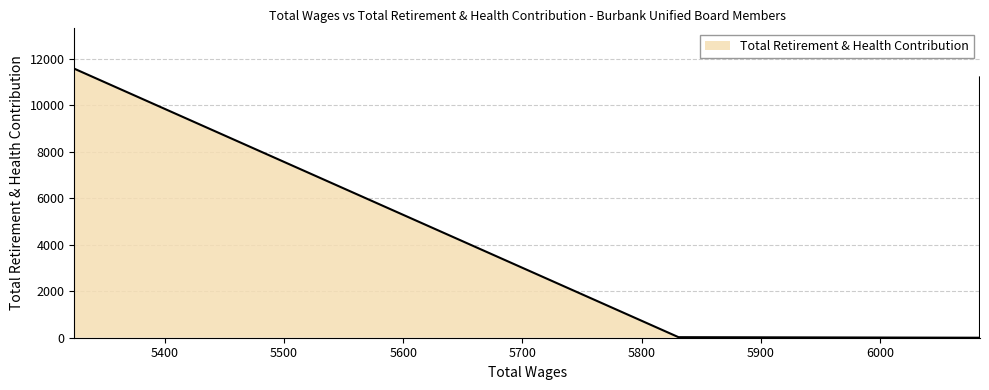

How many positive values are there?

4